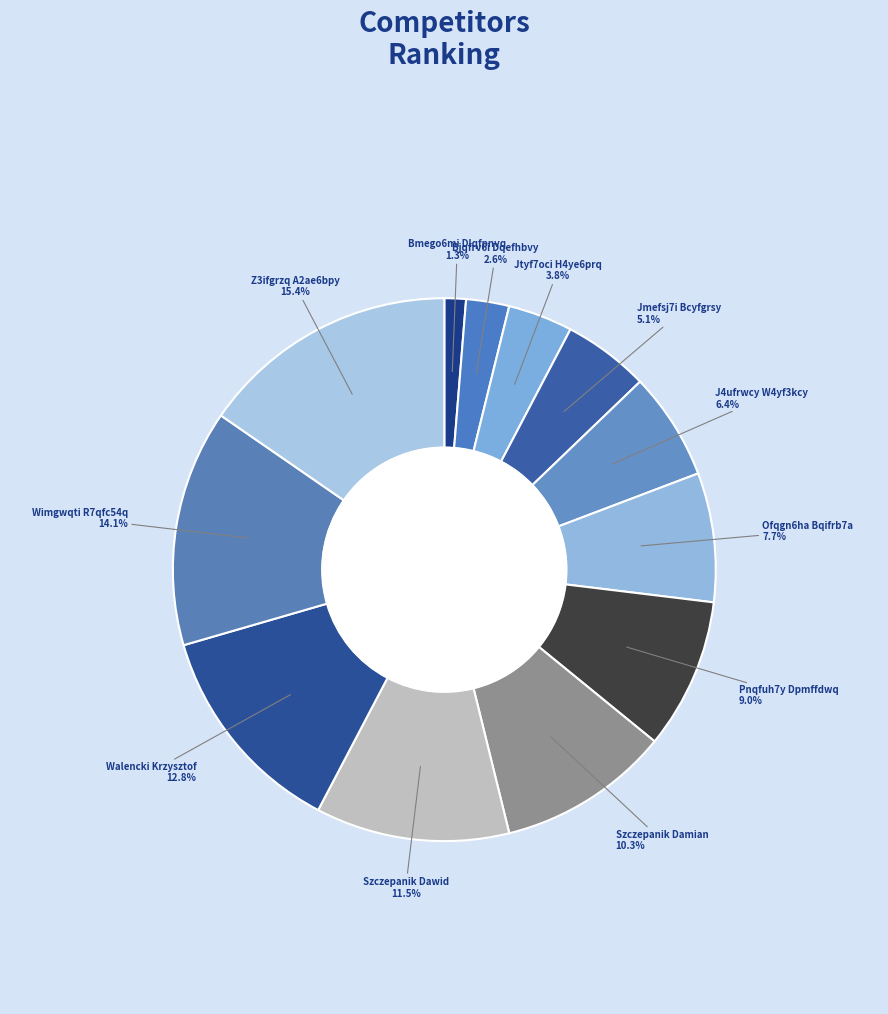

What is the smallest slice in the pie chart?

Bmego6mi Dlqfpnvq